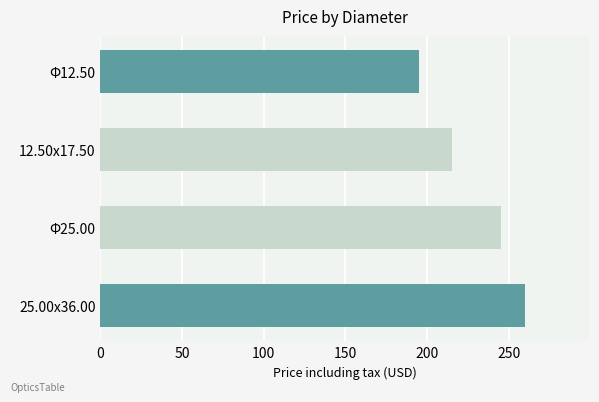

Reading bottom to top, what are all the values shown in this chart?

260	245	215	195